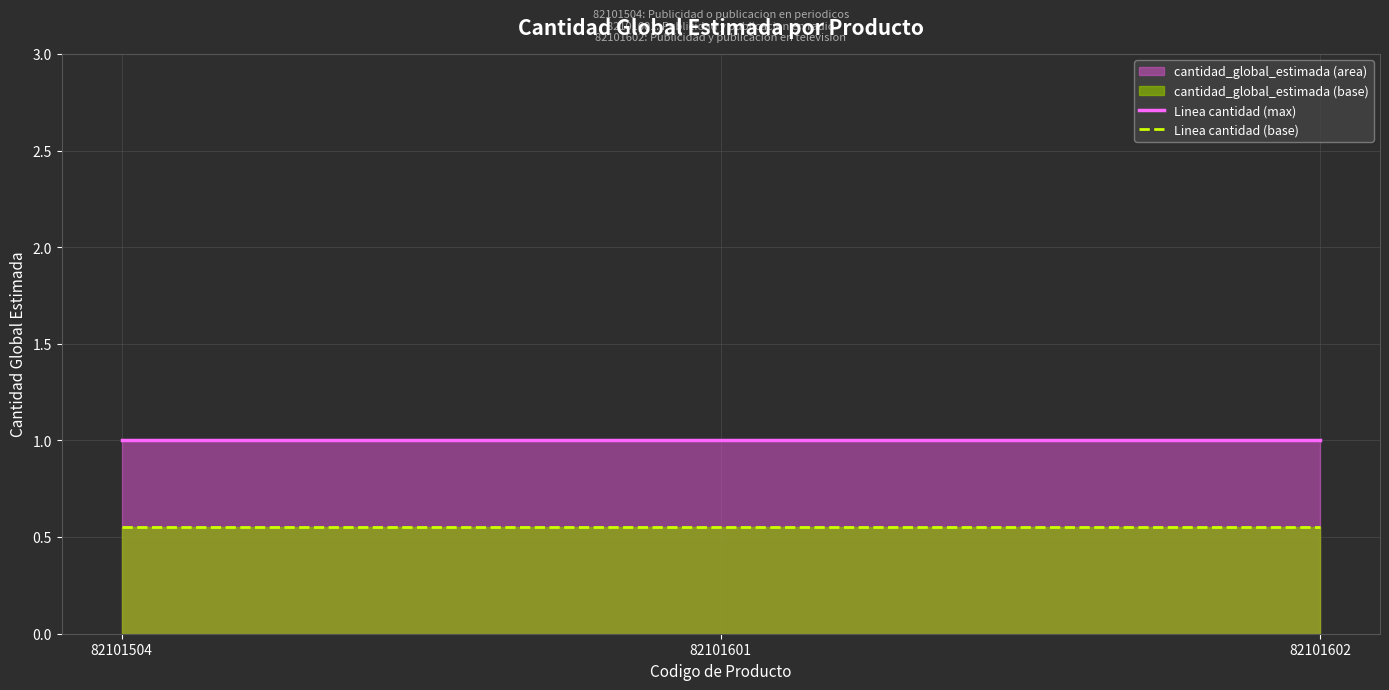

What is the lowest value of the Linea cantidad (max) series?

1.0